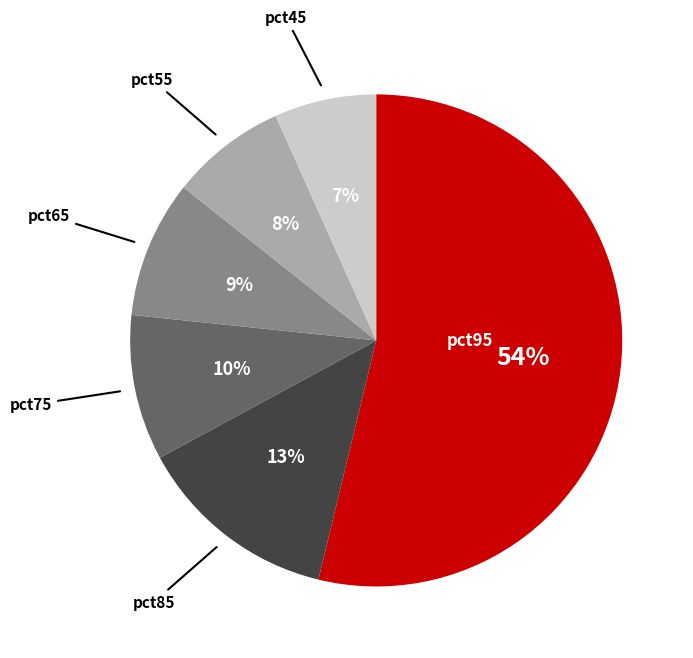

To the nearest percent, what is the average slice percentage?

17%